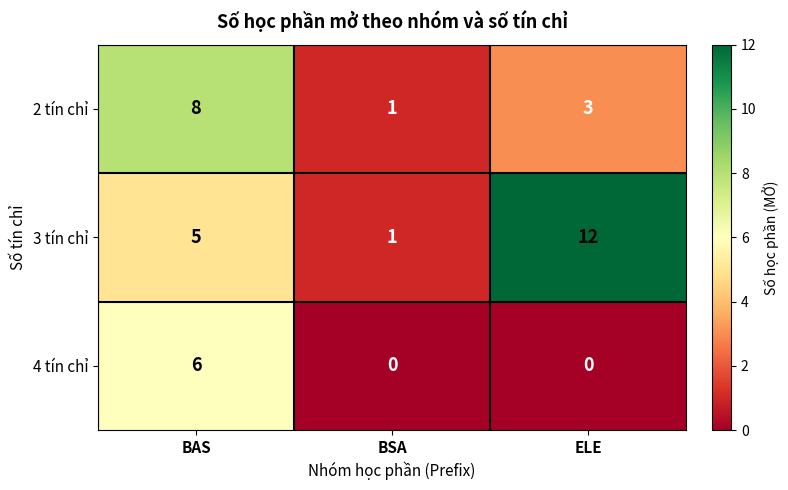

How many values in 4 tín chỉ are above zero?

1